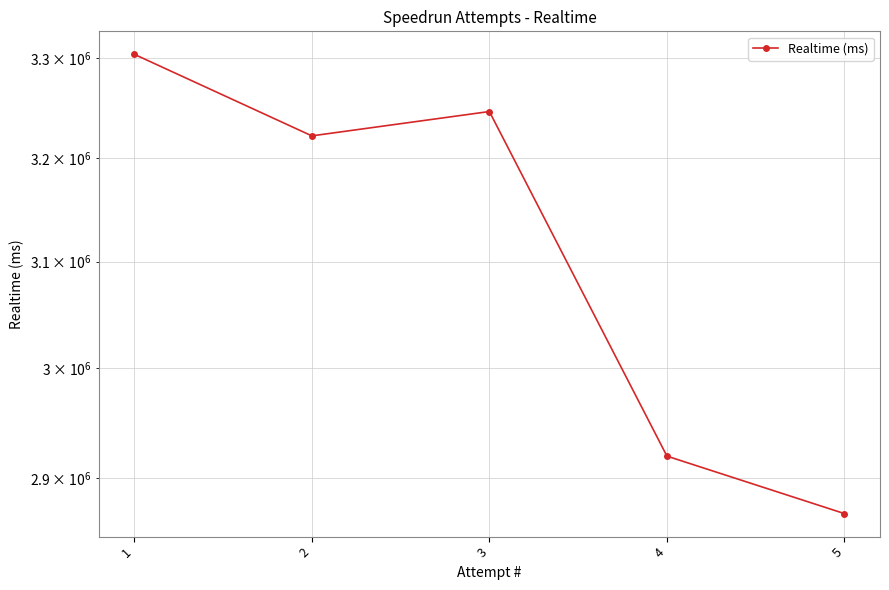

Which label corresponds to the largest value in the chart?

1